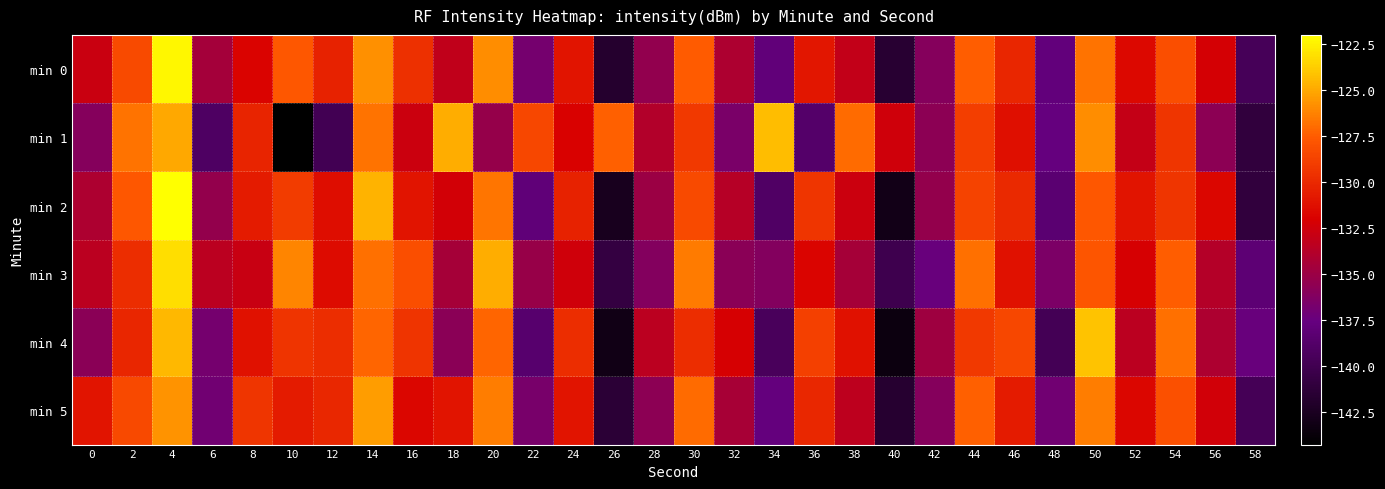

At which category does the chart reach its minimum across all series?

10